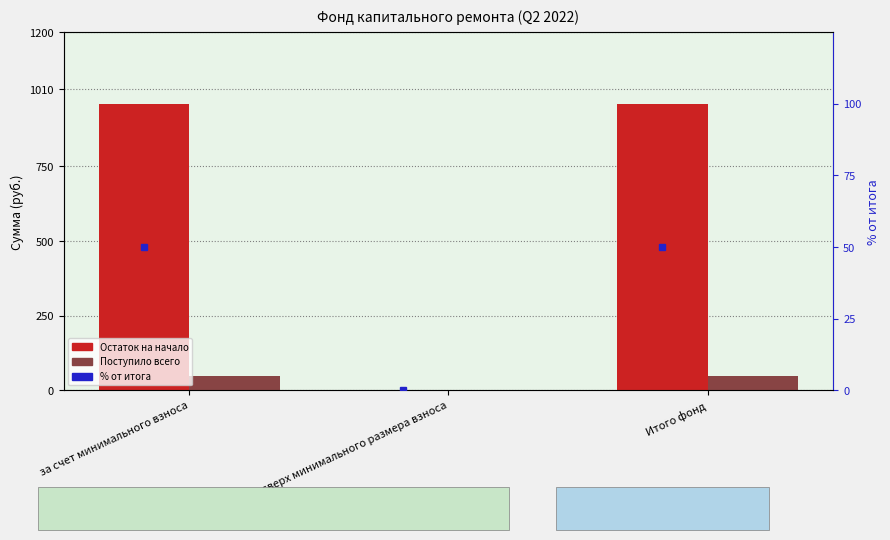

What is the total value across all series at Итого фонд?

1059.9